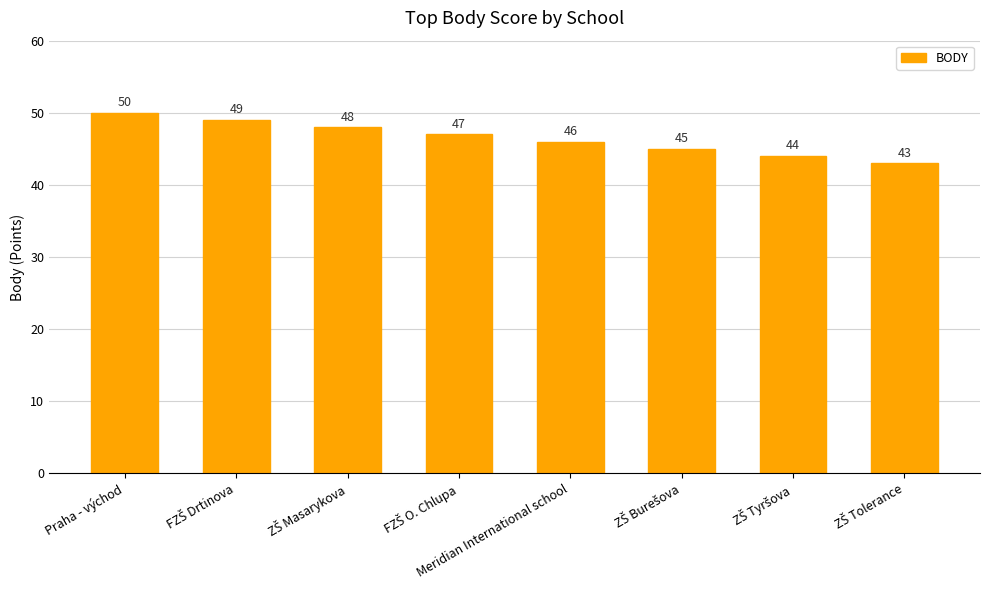

What is the value of the 7th bar from the left?

44